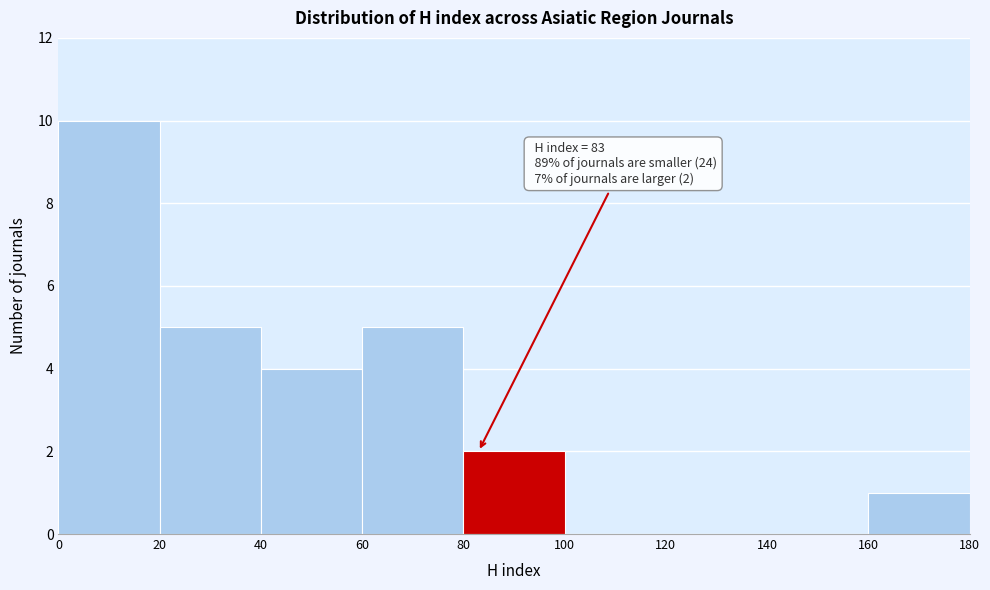

Which range on the x-axis has the tallest bar?

0 to 20